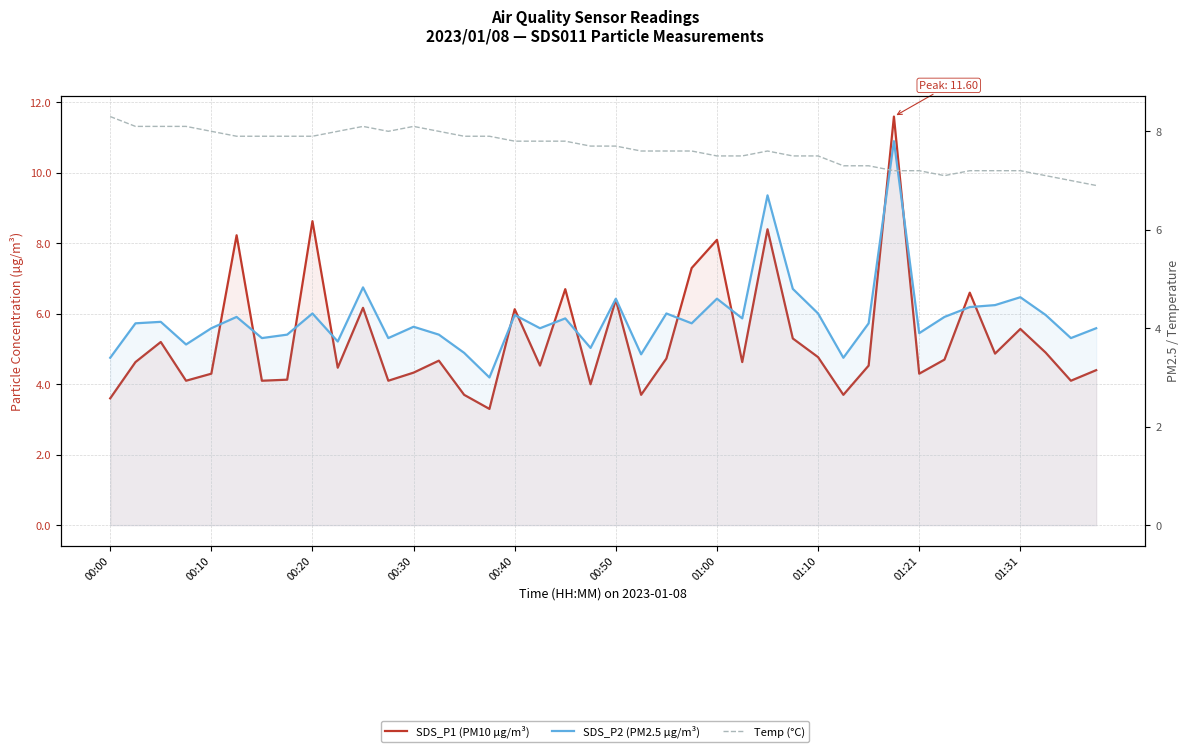

True or false: SDS_P1 (PM10 µg/m³) and SDS_P2 (PM2.5 µg/m³) cross at least once.

False